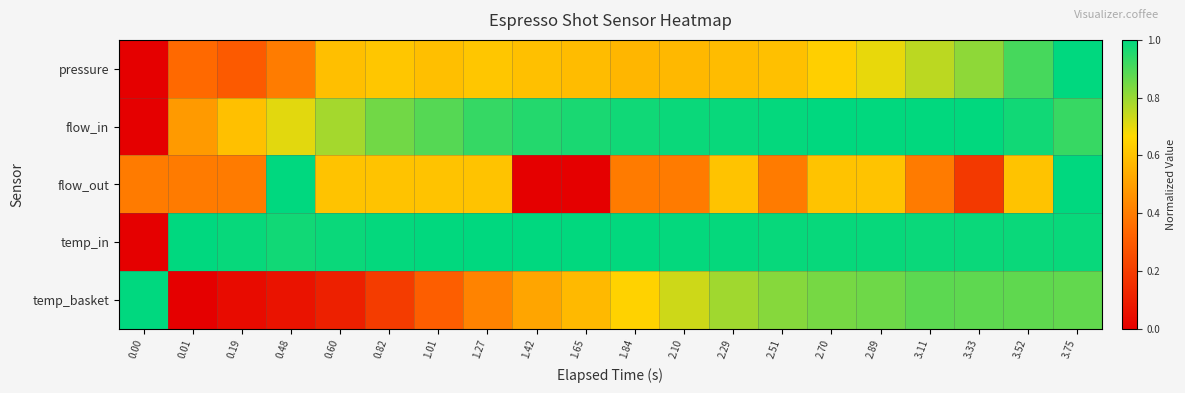

Rank the series at 3.75 from highest to lowest value.

pressure, flow_out, temp_in, flow_in, temp_basket